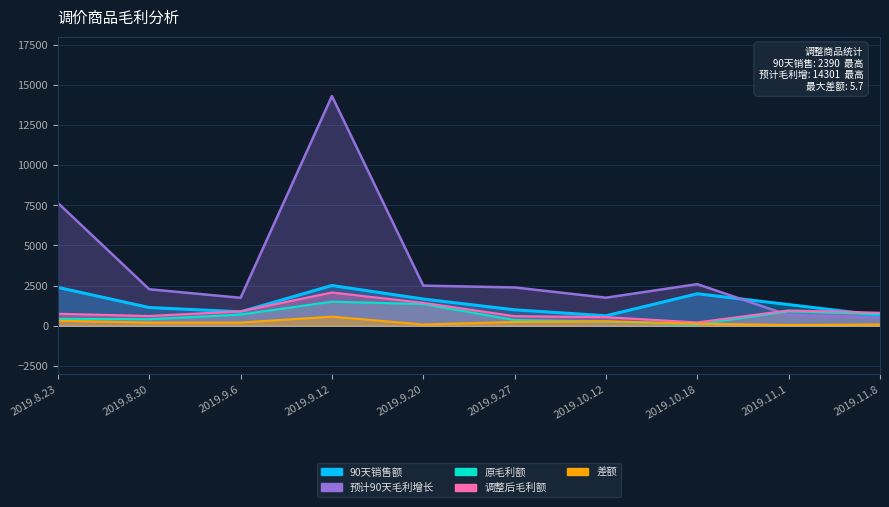

What position from the right is 2019.11.8?

1